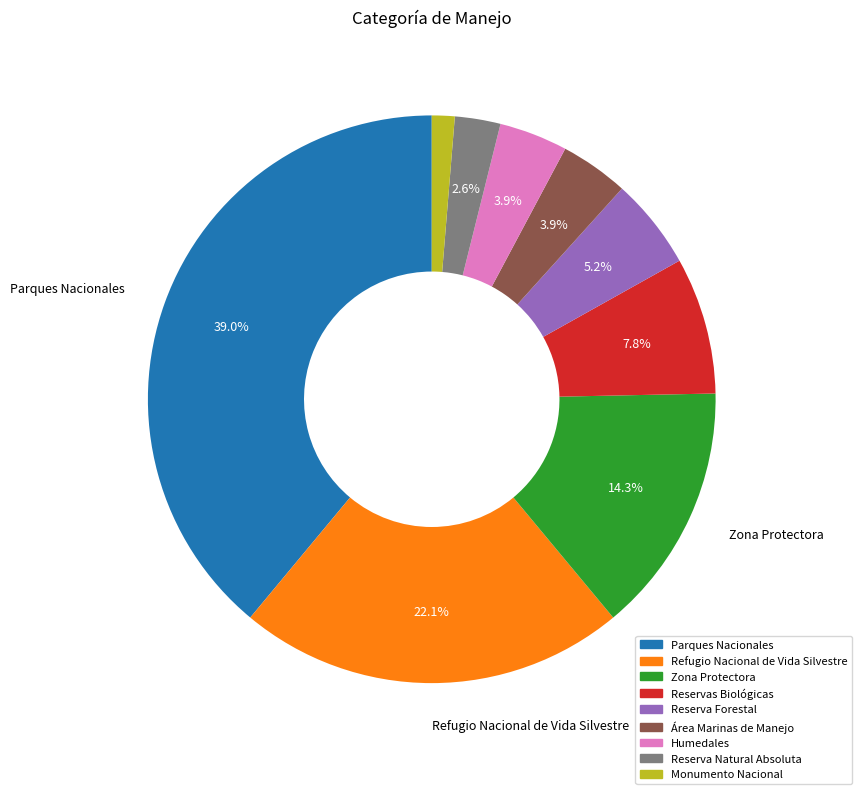

Which category has the biggest portion of the pie?

Parques Nacionales